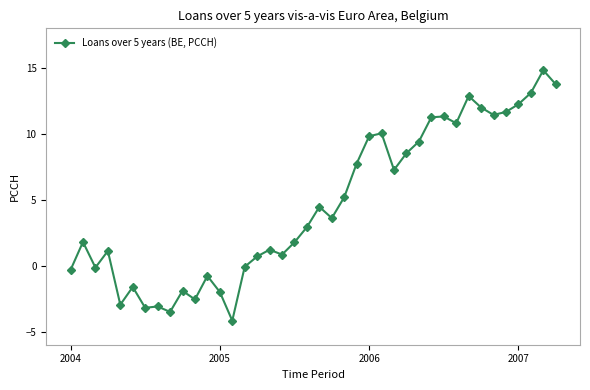

What is the smallest value displayed?

-4.2